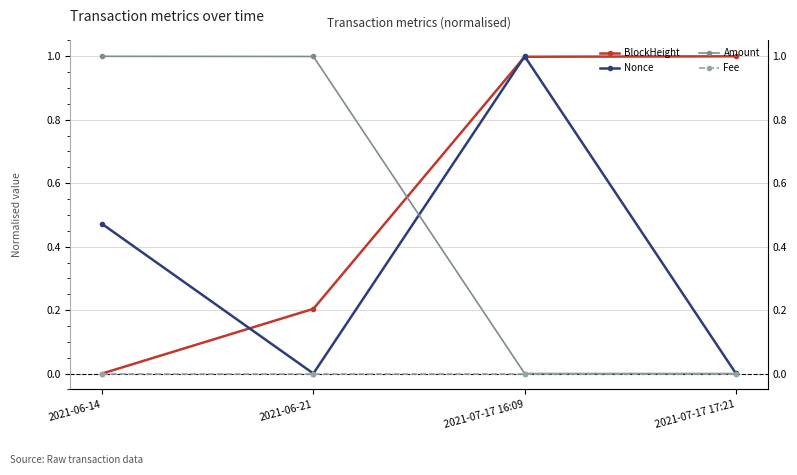

Reading right to left, list all the values displayed in this chart.

BlockHeight: 1.0	1.0	0.2	0.0
Nonce: 0.0	1.0	0.0	0.5
Amount: 0.0	0.0	1.0	1.0
Fee: 0.0	0.0	0.0	0.0